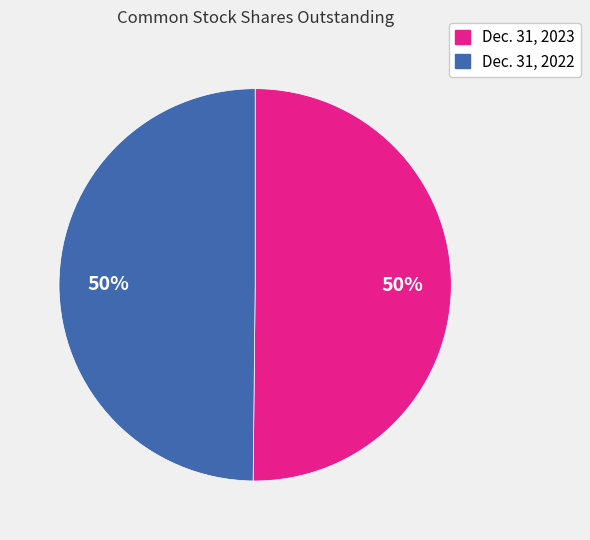

Approximately how many times larger is the value at Dec. 31, 2023 compared to Dec. 31, 2022?

1.0